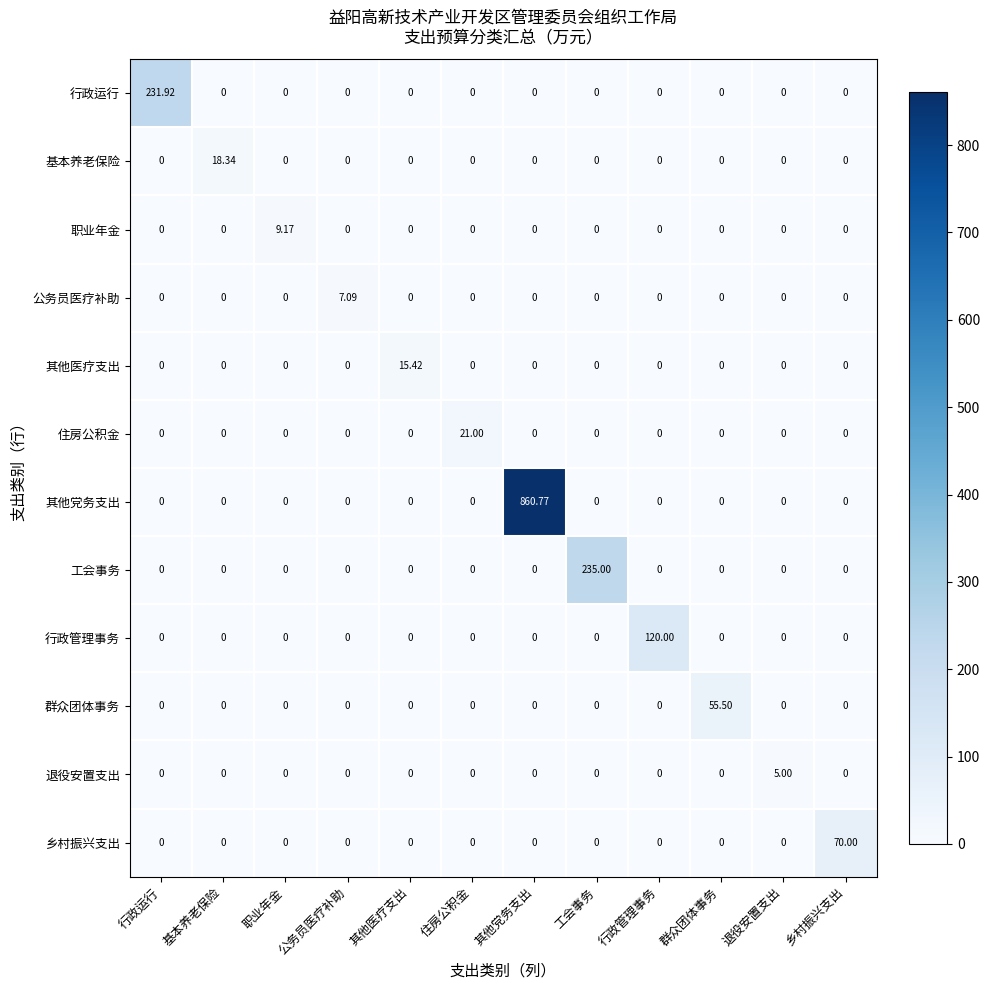

At which category is the sum across all series the highest?

其他党务支出